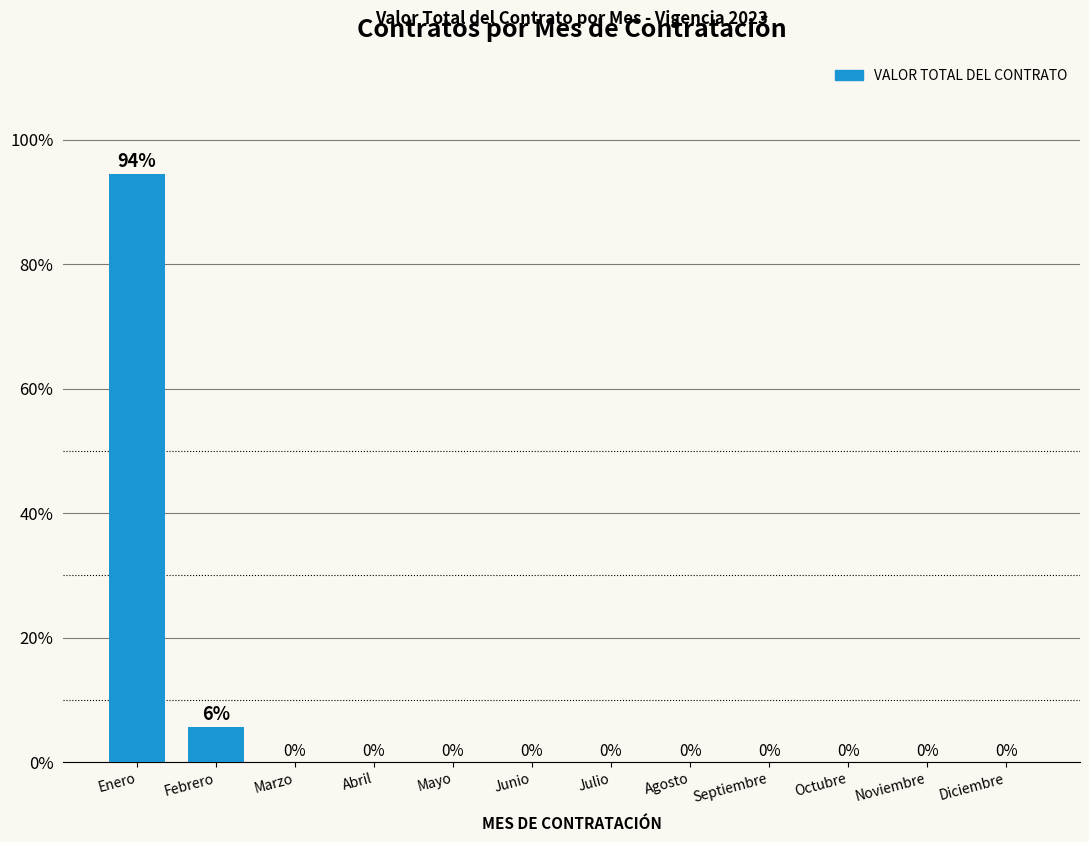

At which label is the value closest to 47?

Febrero